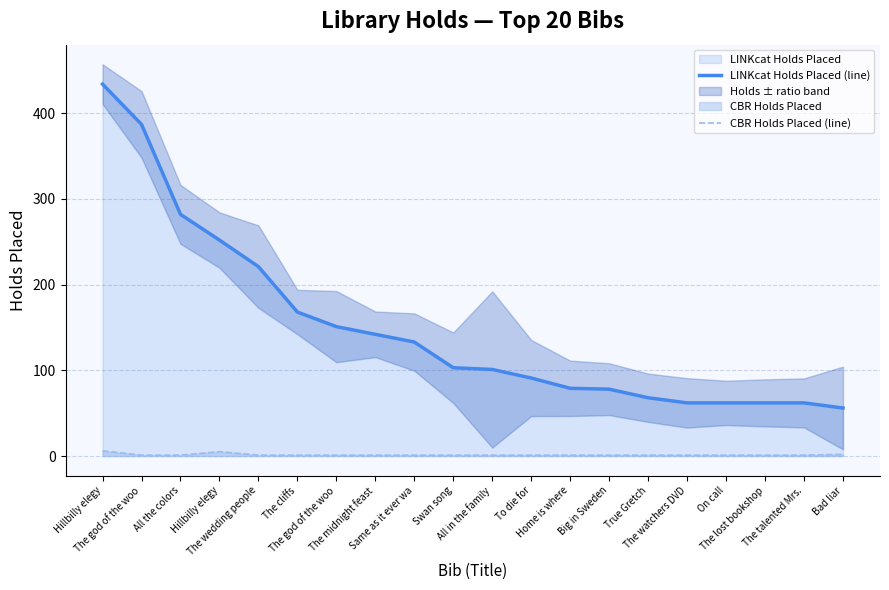

True or false: CBR Holds Placed (line) has a value of 2 at All in the family.

False